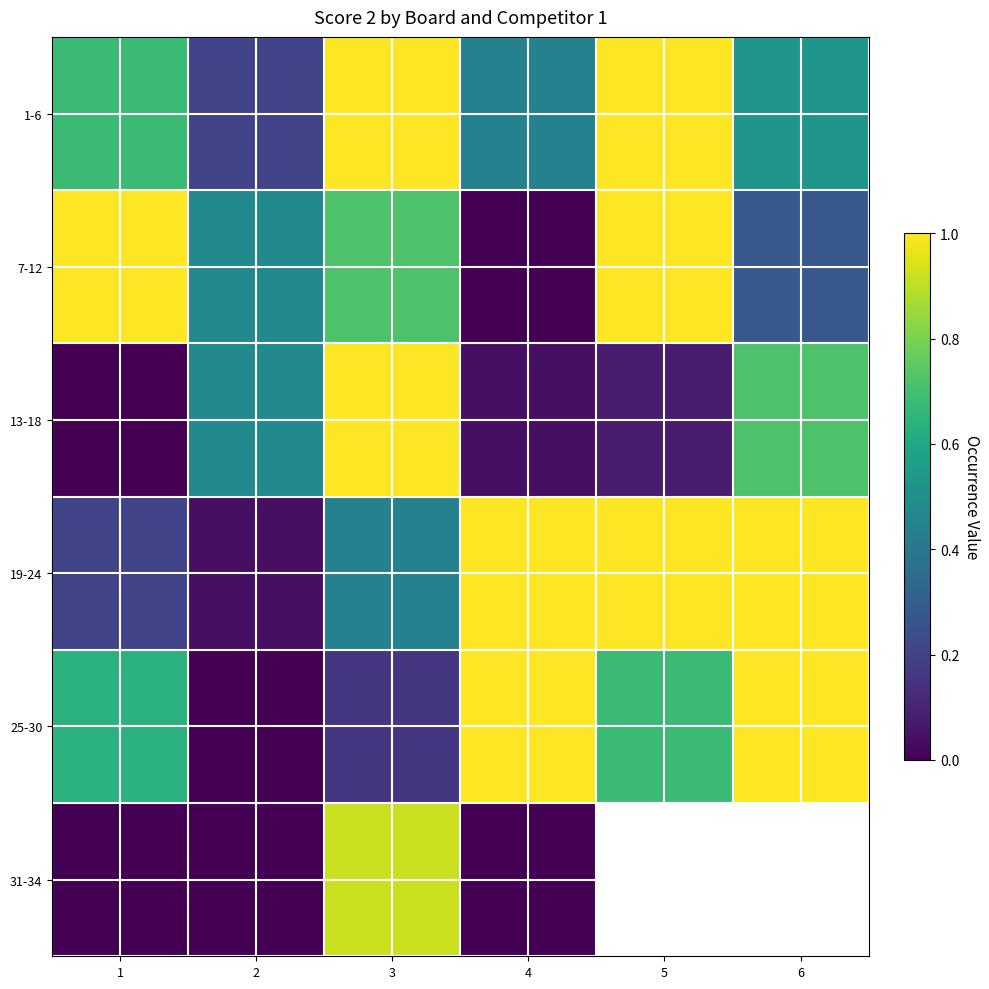

How many data points does each series have?

6